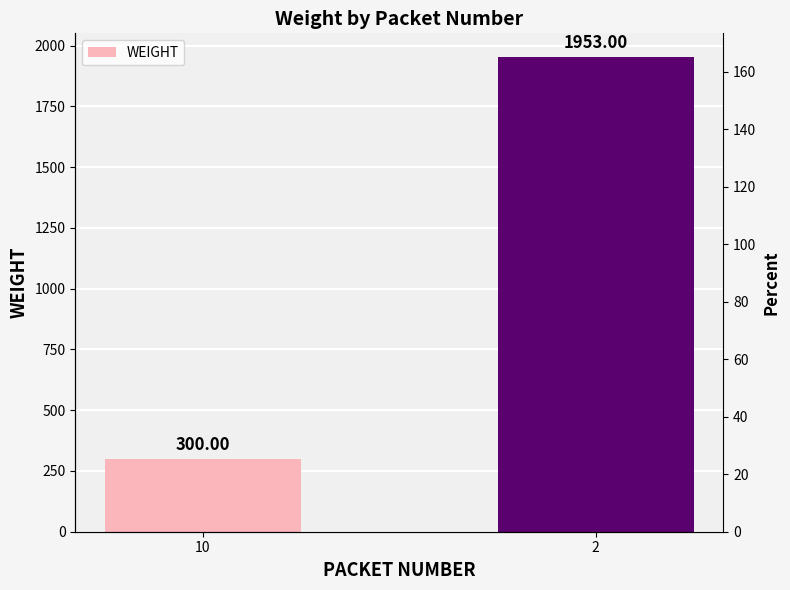

What is the smallest value displayed?

300